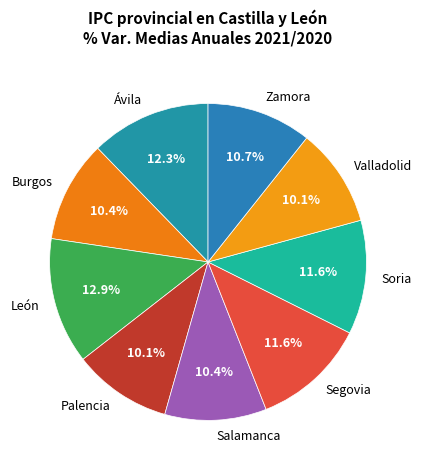

Approximately how many times larger is the value at Segovia compared to León?

0.9